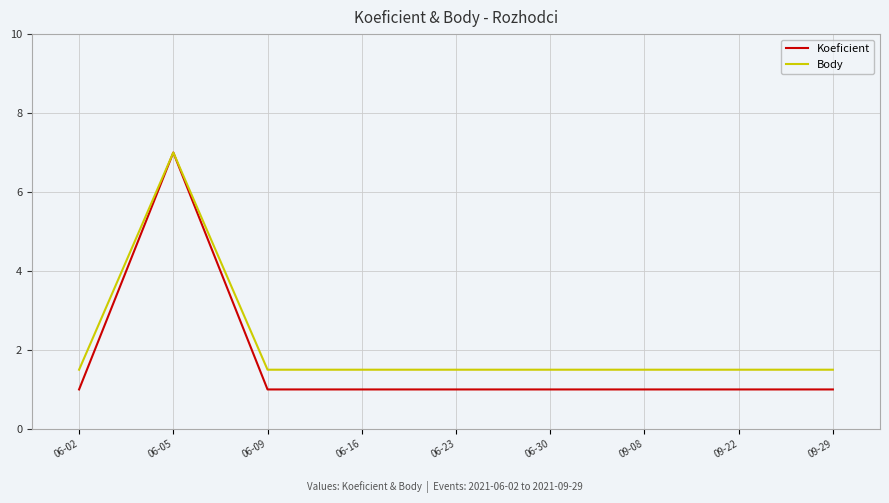

The Koeficient series shows 0.6 at 06-09. True or false?

False